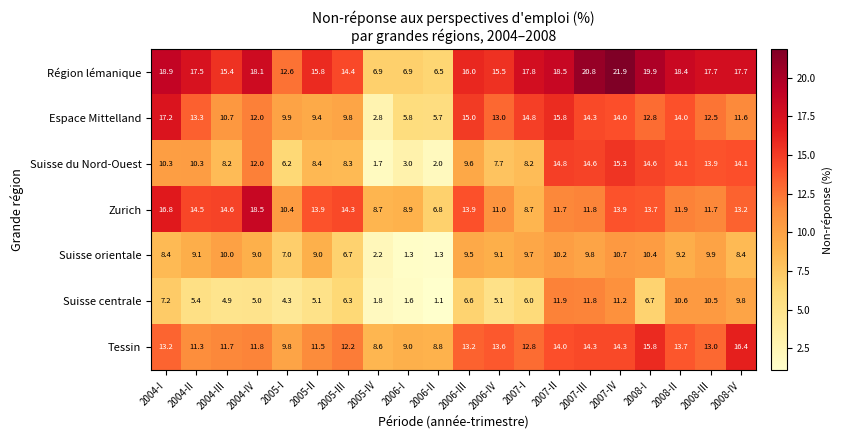

What is the difference between the highest and lowest values at 2008-I?

13.2